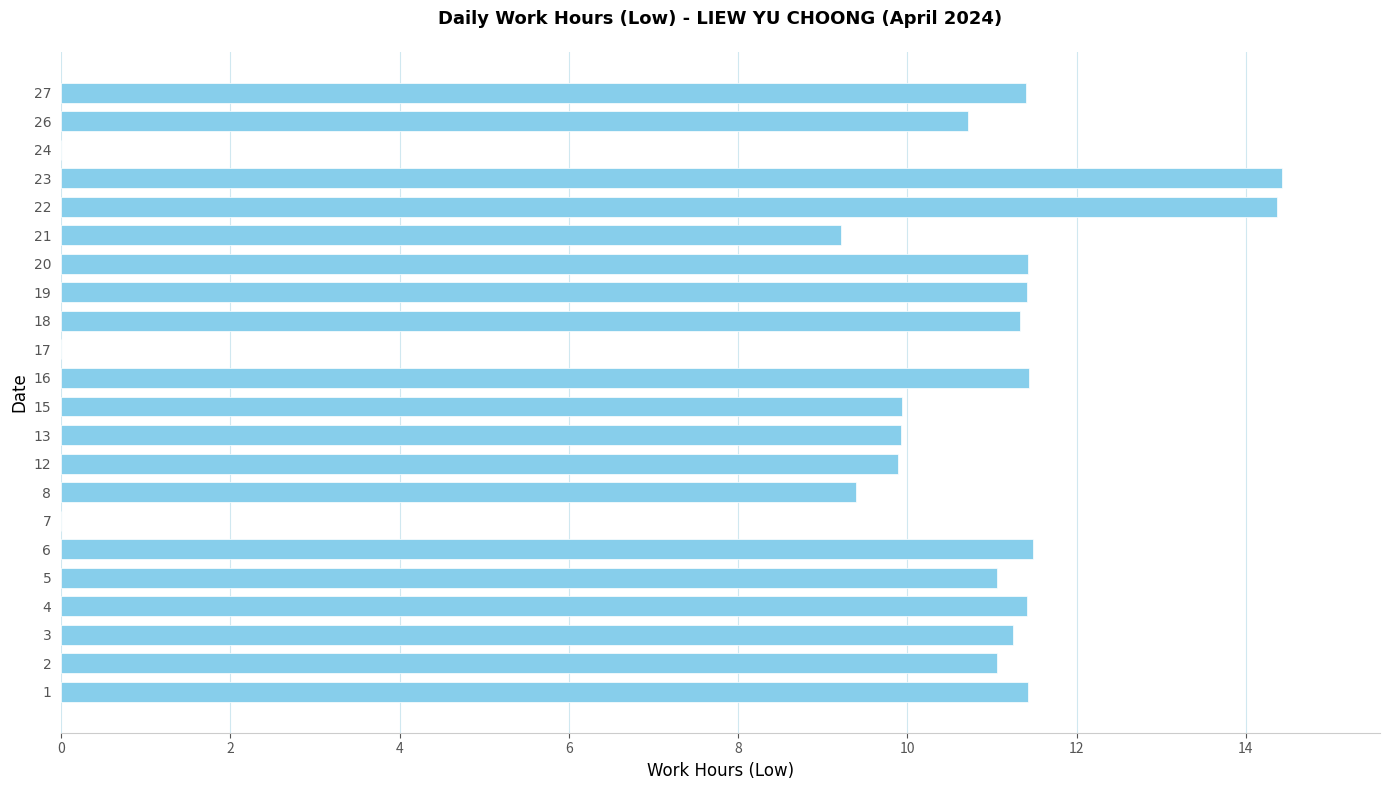

What is the sum of all values?

212.6